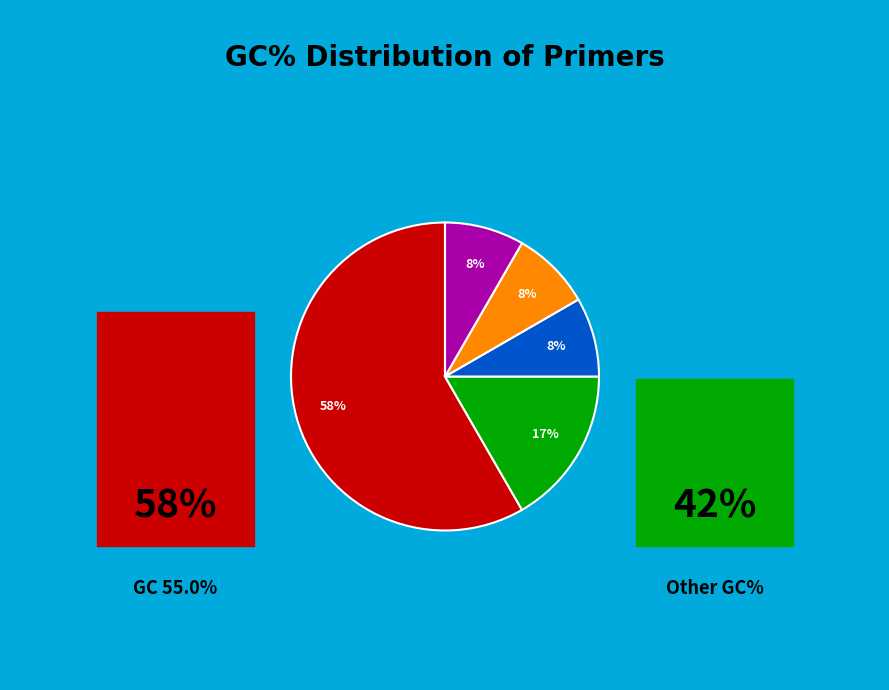

Does any single category account for the majority?

Yes